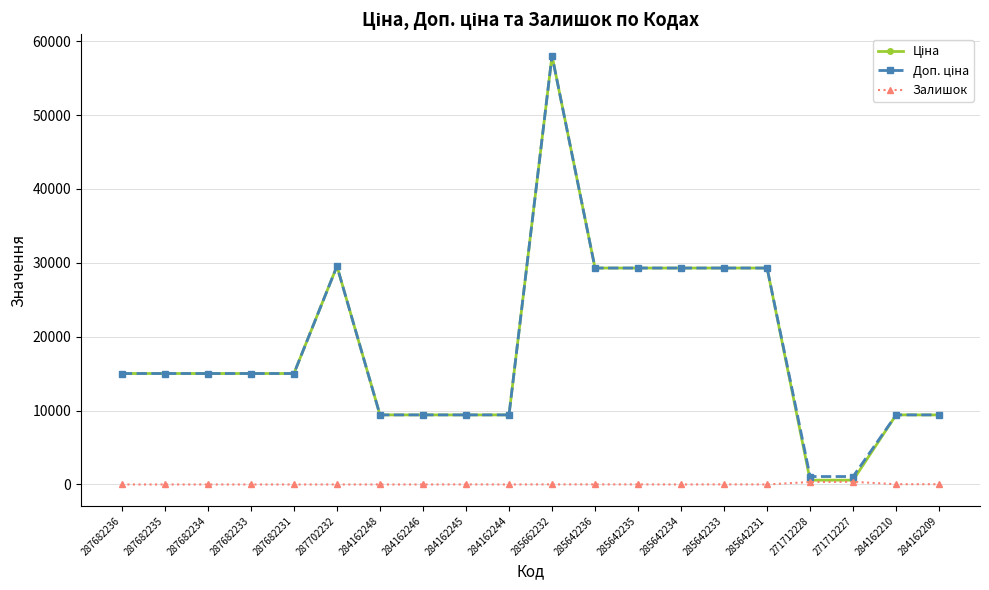

What position from the left is 285642234?

14